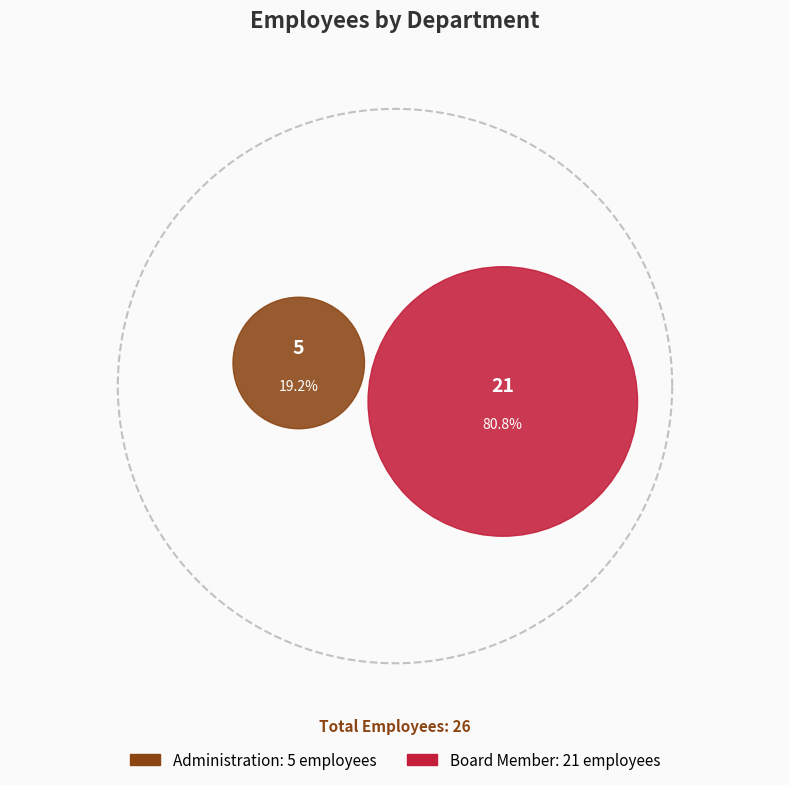

To the nearest percent, what is the difference between the Board Member and Administration slice percentages?

62%